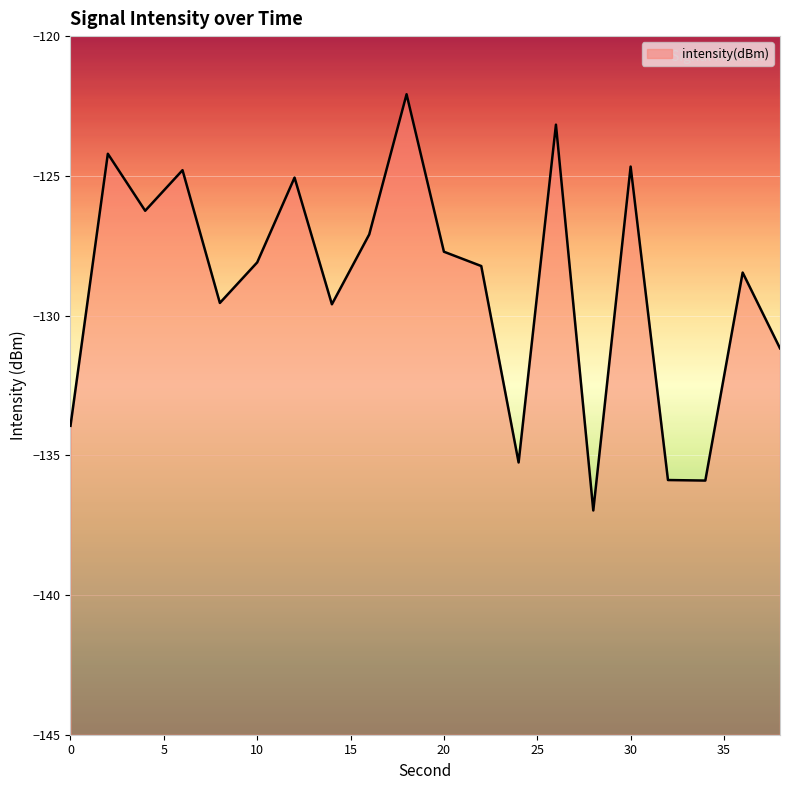

What is the value of the 17th point from the left?

-135.9